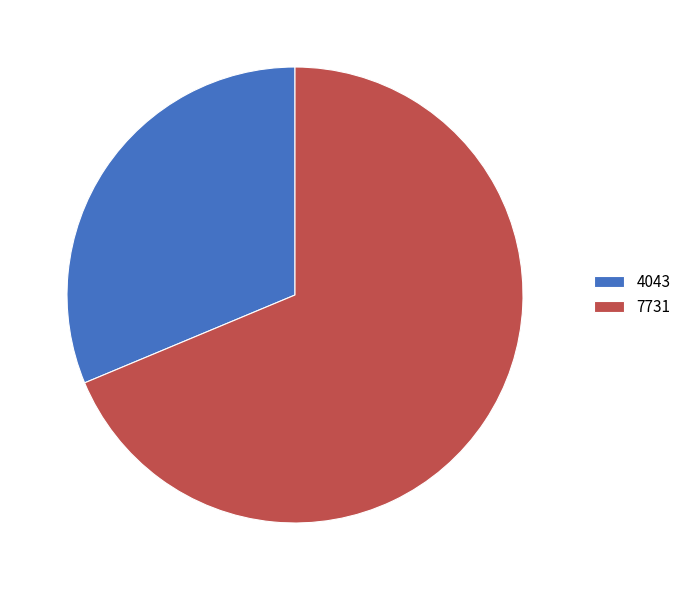

Combined, do 7731 and 4043 account for over 50%?

Yes